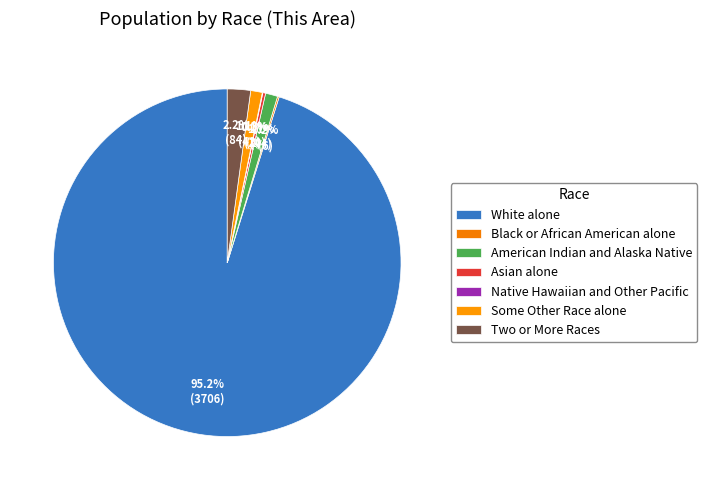

Rank the categories by value from highest to lowest.

White alone, Two or More Races, American Indian and Alaska Native, Some Other Race alone, Asian alone, Black or African American alone, Native Hawaiian and Other Pacific